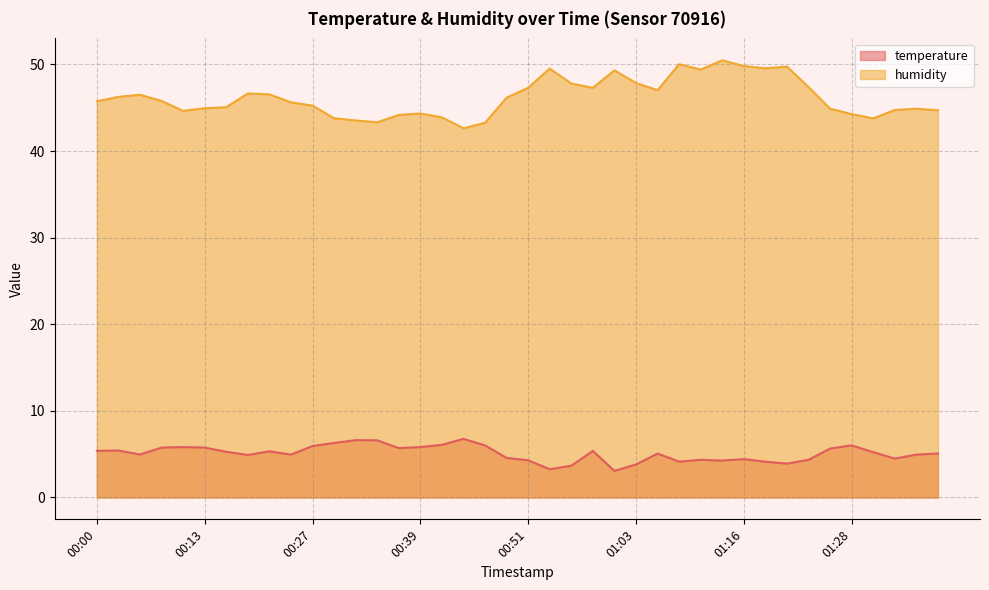

Reading left to right, what are all the values shown in this chart?

temperature: 00:00=5.4	00:03=5.4	00:05=5.0	00:08=5.8	00:10=5.8	00:13=5.8	00:15=5.3	00:17=4.9	00:20=5.3	00:22=5.0	00:27=5.9	00:29=6.3	00:32=6.6	00:34=6.6	00:37=5.7	00:39=5.8	00:42=6.1	00:44=6.8	00:47=6.0	00:49=4.6	00:51=4.3	00:54=3.3	00:56=3.7	00:59=5.4	01:01=3.1	01:03=3.8	01:06=5.1	01:08=4.1	01:11=4.3	01:13=4.3	01:16=4.4	01:18=4.1	01:20=3.9	01:23=4.3	01:25=5.7	01:28=6.0	01:30=5.2	01:33=4.5	01:35=5.0	01:37=5.1
humidity: 00:00=45.7	00:03=46.2	00:05=46.5	00:08=45.8	00:10=44.6	00:13=44.9	00:15=45.1	00:17=46.6	00:20=46.5	00:22=45.6	00:27=45.2	00:29=43.8	00:32=43.5	00:34=43.3	00:37=44.2	00:39=44.3	00:42=43.9	00:44=42.6	00:47=43.3	00:49=46.2	00:51=47.3	00:54=49.5	00:56=47.8	00:59=47.3	01:01=49.3	01:03=47.9	01:06=47.0	01:08=50.0	01:11=49.4	01:13=50.5	01:16=49.8	01:18=49.5	01:20=49.7	01:23=47.4	01:25=44.9	01:28=44.3	01:30=43.8	01:33=44.7	01:35=44.9	01:37=44.7